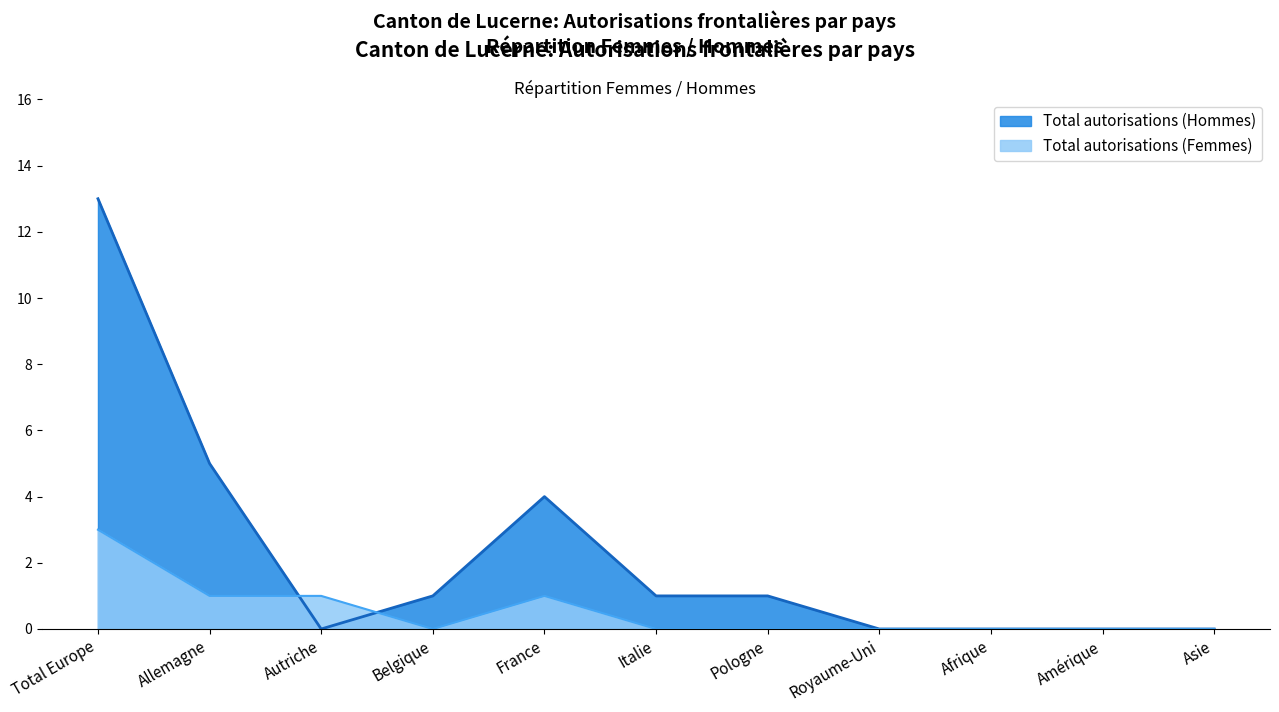

Reading left to right, extract all data points from this chart.

Total autorisations (Femmes): 3	1	1	0	1	0	0	0	0	0	0
Total autorisations (Hommes): 13	5	0	1	4	1	1	0	0	0	0